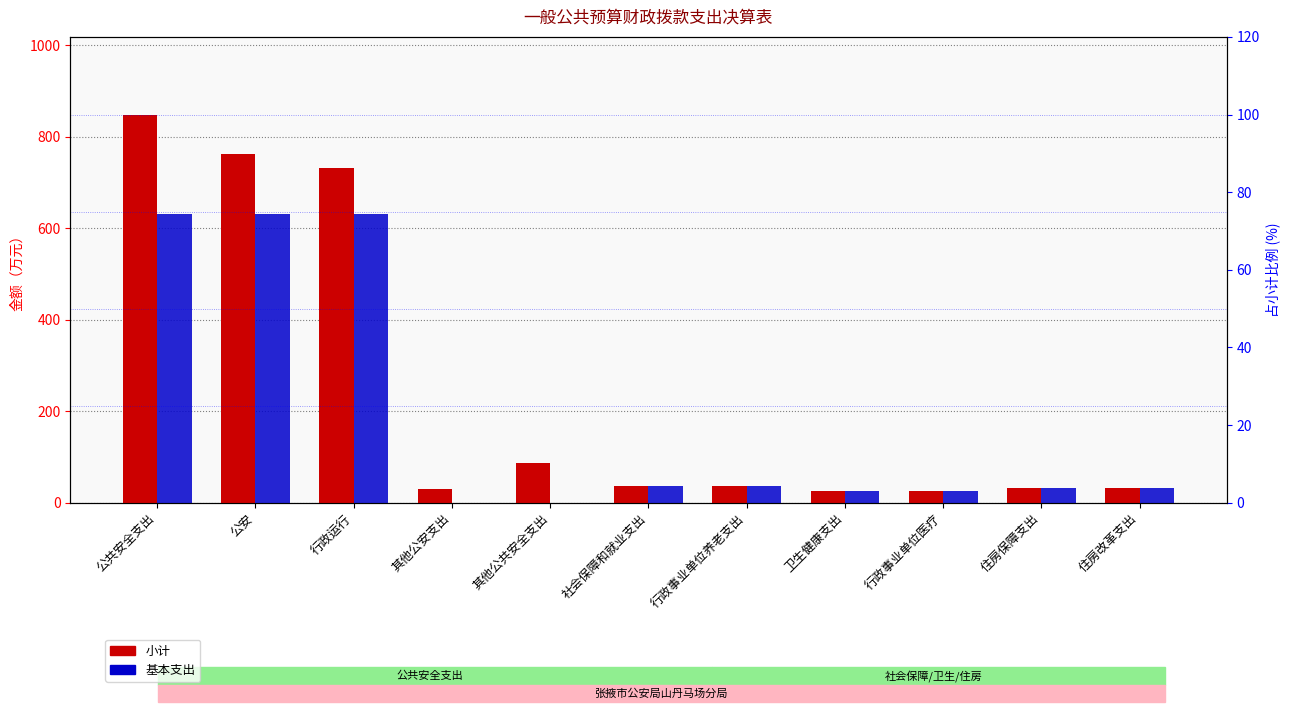

What value does the 小计 series have at 行政事业单位医疗?

25.4